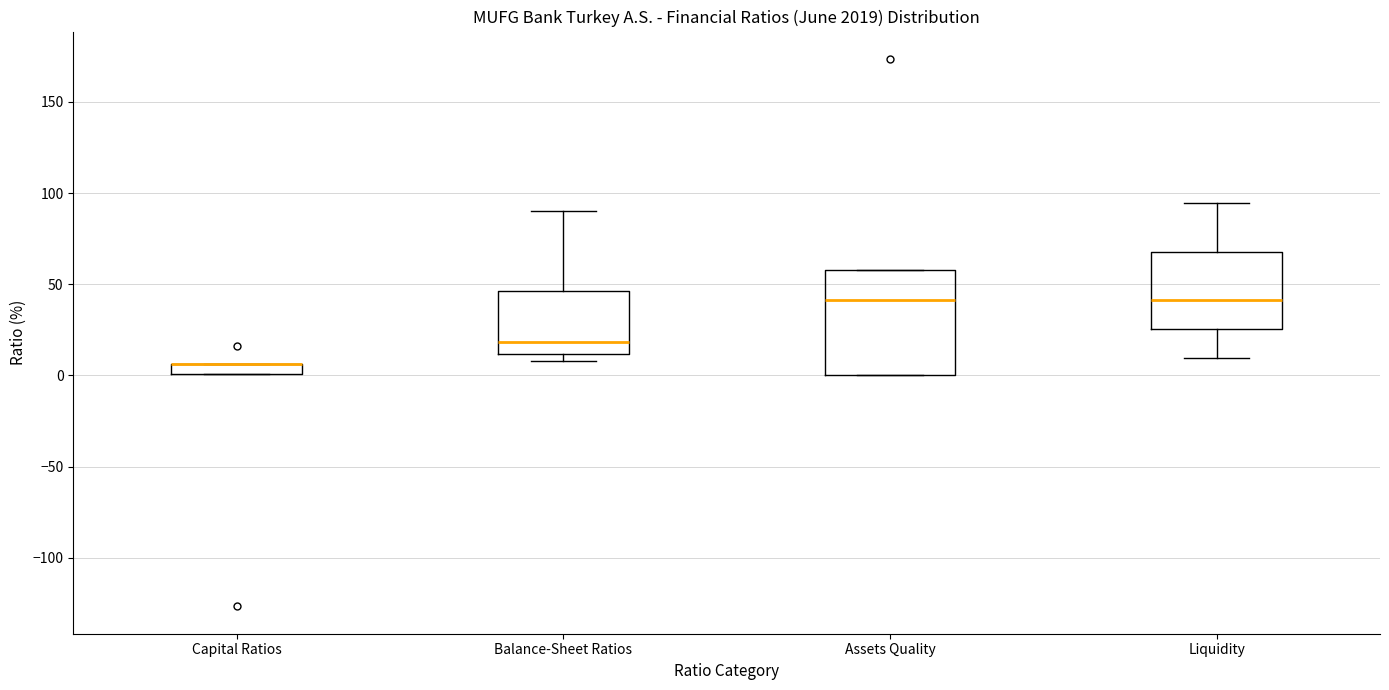

Comparing the boxes themselves (not the whiskers), which one is the tallest?

Assets Quality